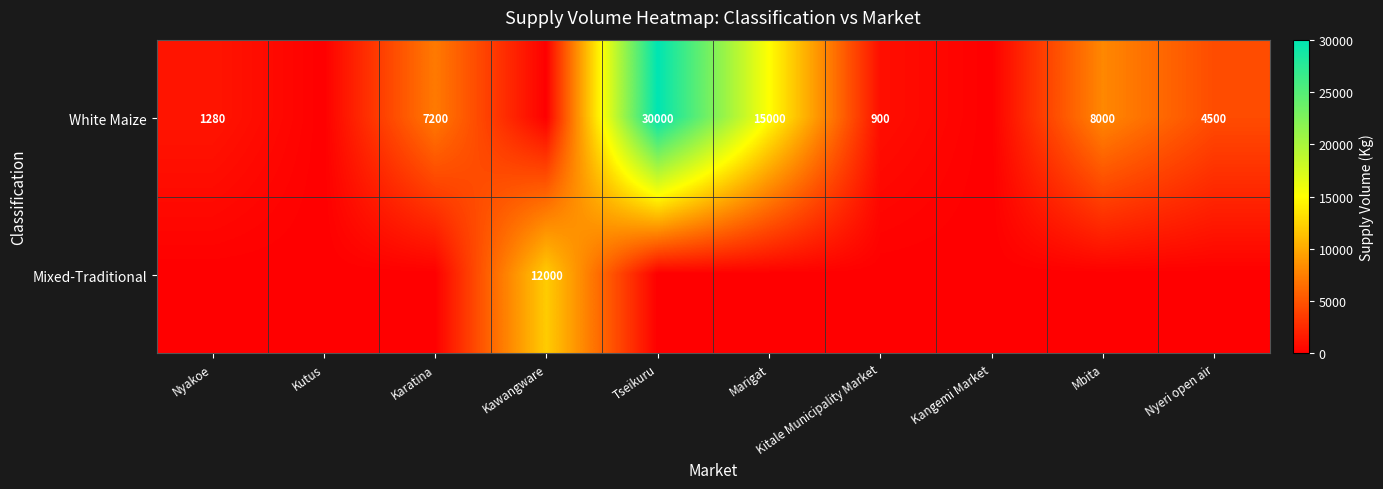

What is the difference between the White Maize values at Nyeri open air and Karatina?

2700